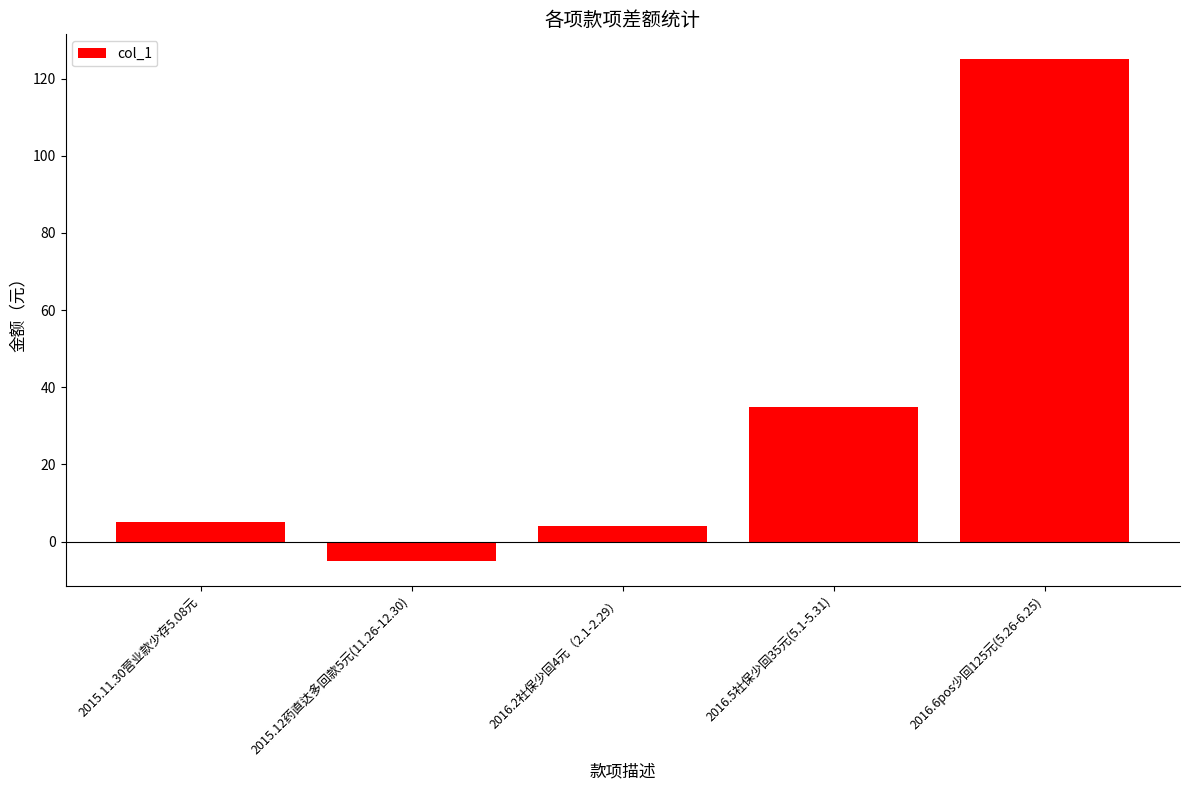

What is the sum of all values?

164.1